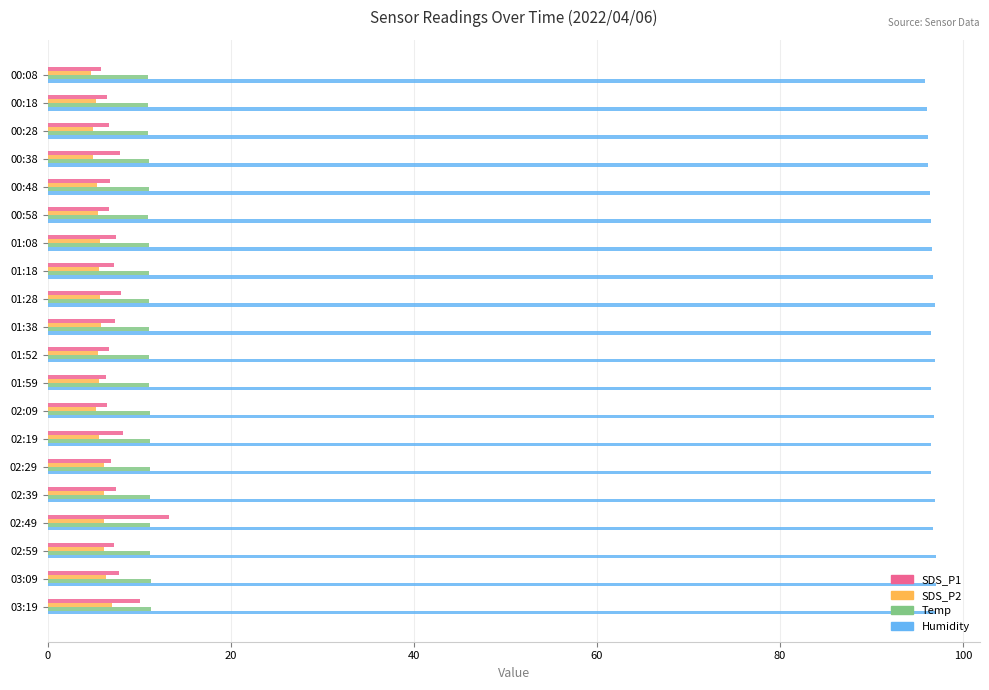

What is the spread (max minus min) of values at 01:28?

91.2